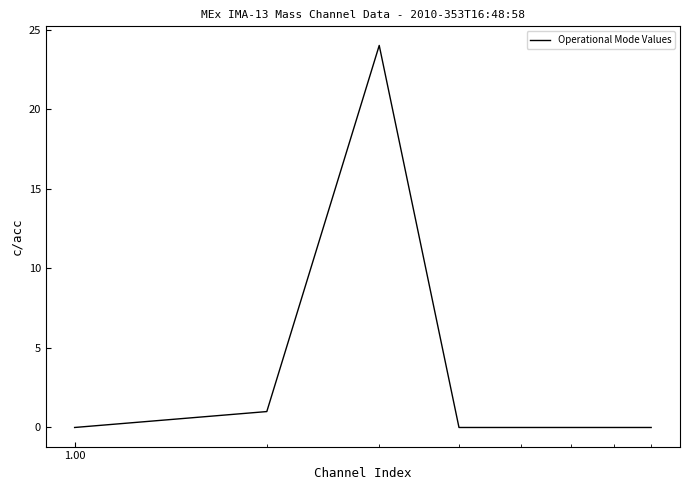

True or false: the data has more than 0 interior local peaks.

True